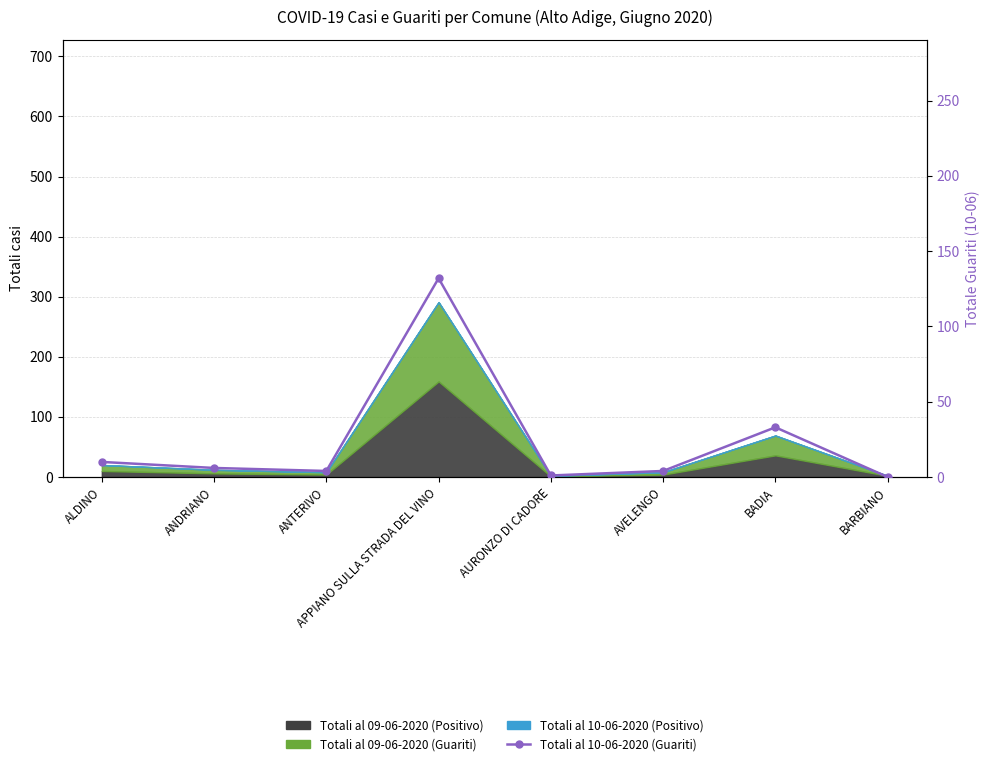

What is the ratio of the value at BADIA to the value at AVELENGO?

8.2